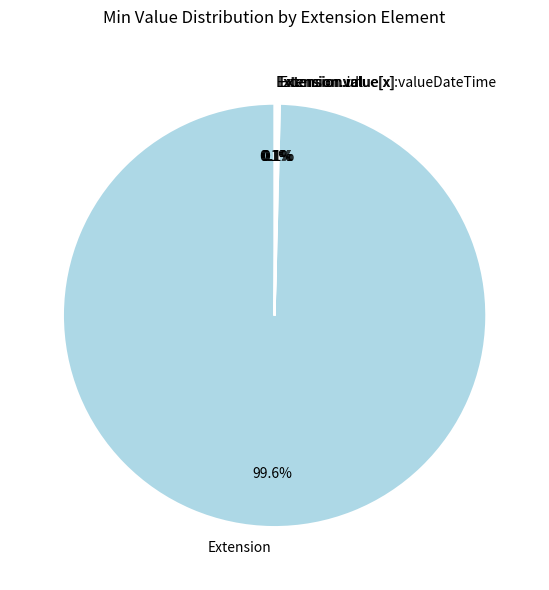

Is there a majority slice in this chart?

Yes